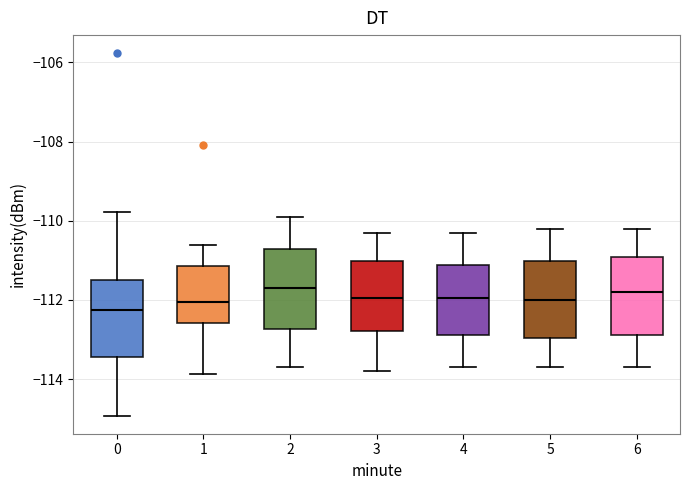

Reading left to right, transcribe this box plot: for each box, give where its median line is, the range the box spans, and where its two whiskers end, as read against the y-axis. The values are not printed on the chart, so give them approximately, as read against the axis.

0: median -112.2, box -113.4 to -111.4, whiskers -115.0 to -109.8
1: median -112.0, box -112.6 to -111.2, whiskers -113.8 to -110.6
2: median -111.6, box -112.8 to -110.8, whiskers -113.6 to -109.8
3: median -112.0, box -112.8 to -111.0, whiskers -113.8 to -110.2
4: median -112.0, box -112.8 to -111.2, whiskers -113.6 to -110.2
5: median -112.0, box -113.0 to -111.0, whiskers -113.6 to -110.2
6: median -111.8, box -112.8 to -111.0, whiskers -113.6 to -110.2